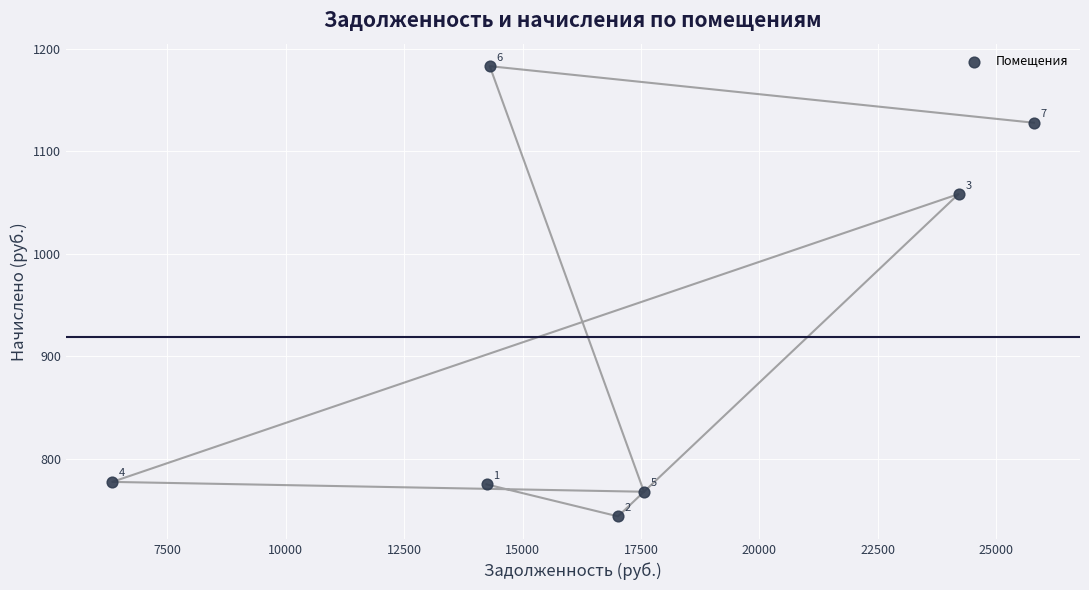

What is the range of X values (max minus min)?

19460.3